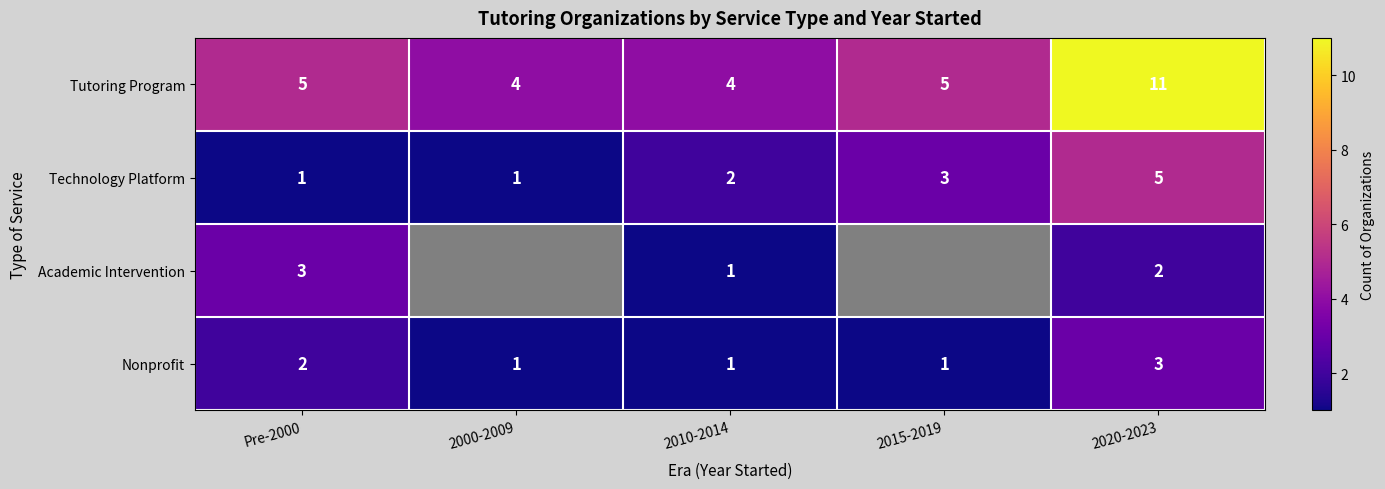

What is the difference between the maximum and minimum values in the Tutoring Program series?

7